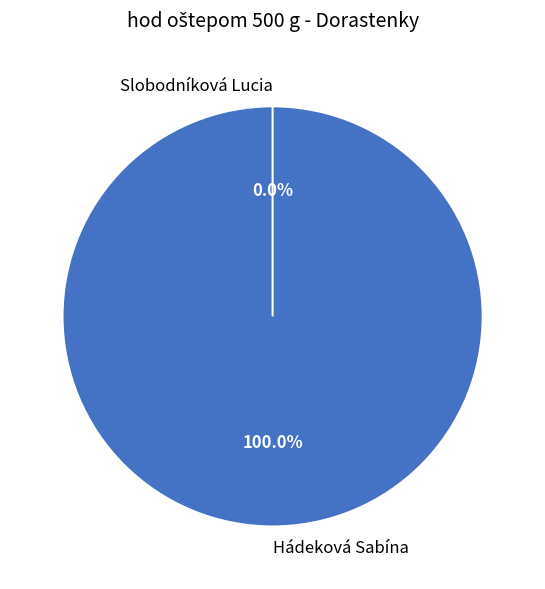

How many segments does this pie chart have?

2